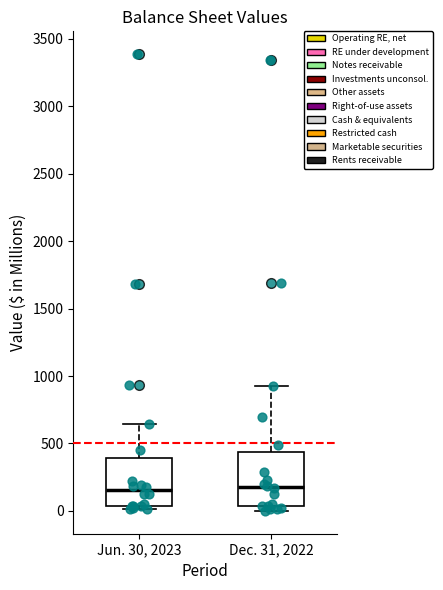

Reading left to right, transcribe this box plot: for each box, give where its median line is, the range the box spans, and where its two whiskers end, as read against the y-axis. The values are not printed on the chart, so give them approximately, as read against the axis.

Jun. 30, 2023: median 150, box 50 to 400, whiskers 0 to 650
Dec. 31, 2022: median 200, box 50 to 450, whiskers 0 to 950